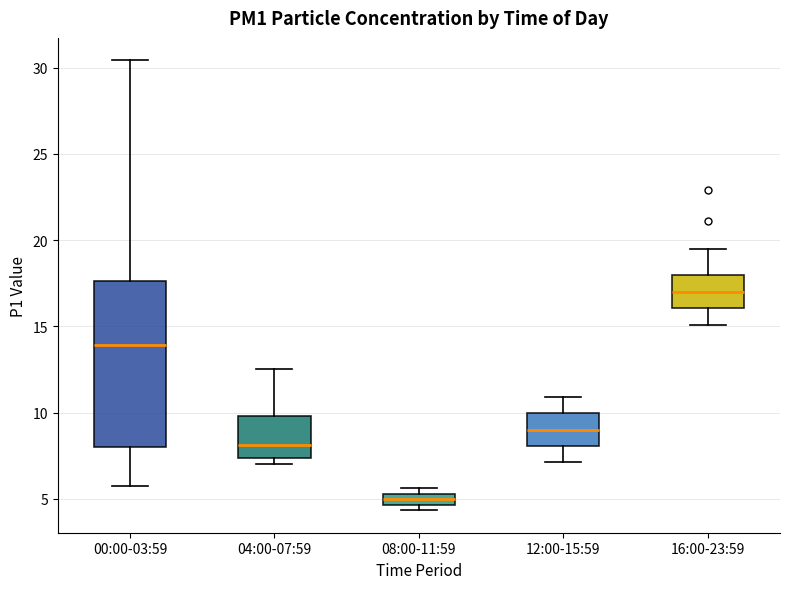

Where does the upper whisker of the box for 00:00-03:59 end on the y-axis? The values are not printed on the chart, so give them approximately, as read against the axis.

30.5